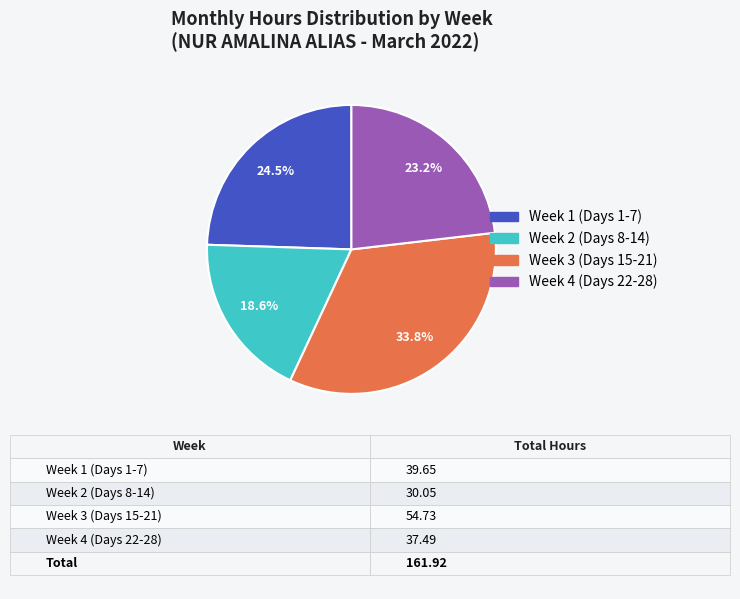

Is there a majority slice in this chart?

No